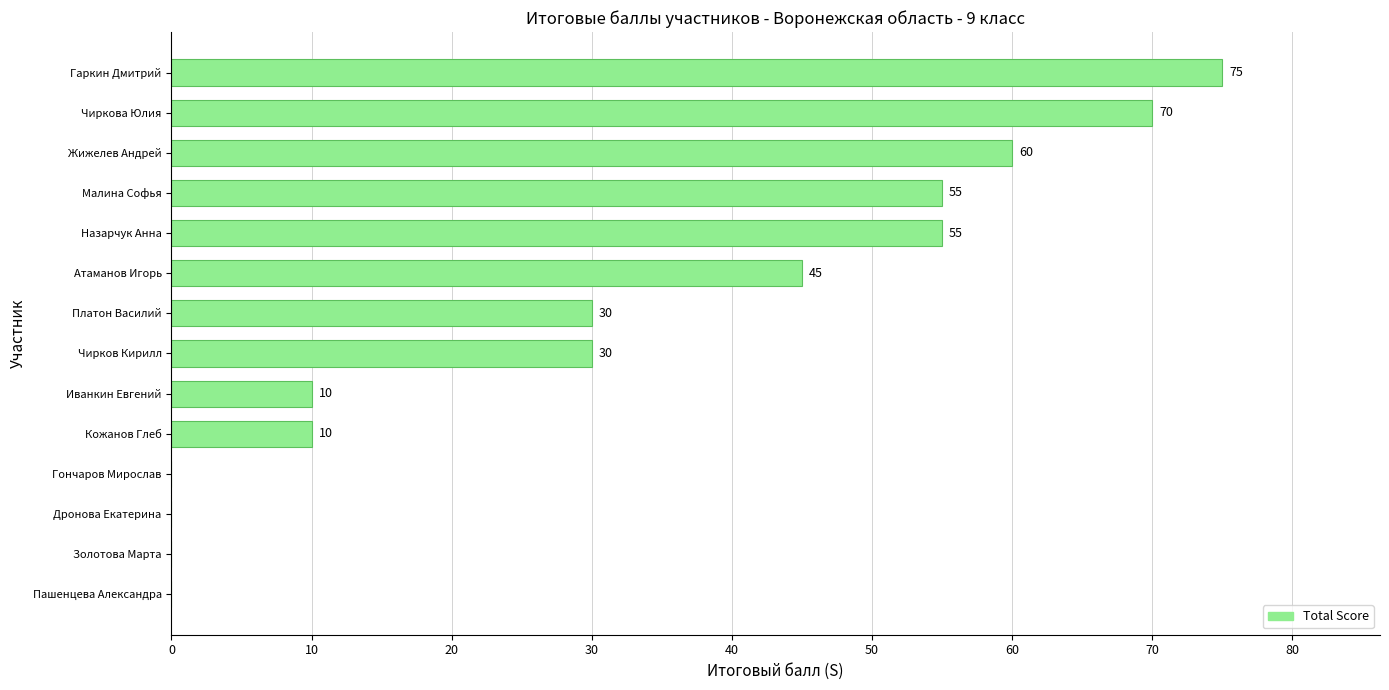

What is the approximate value at Малина Софья?

55